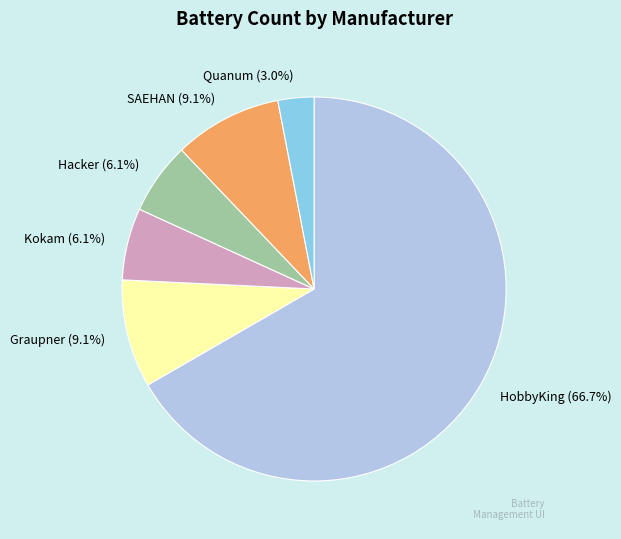

What portion of the pie excludes Quanum (3.0%)?

97.0%